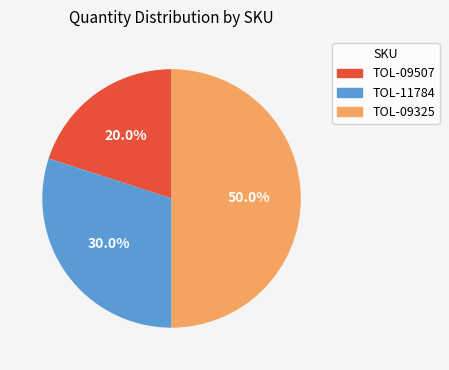

What is the total percentage of TOL-09325 and TOL-09507?

70.0%